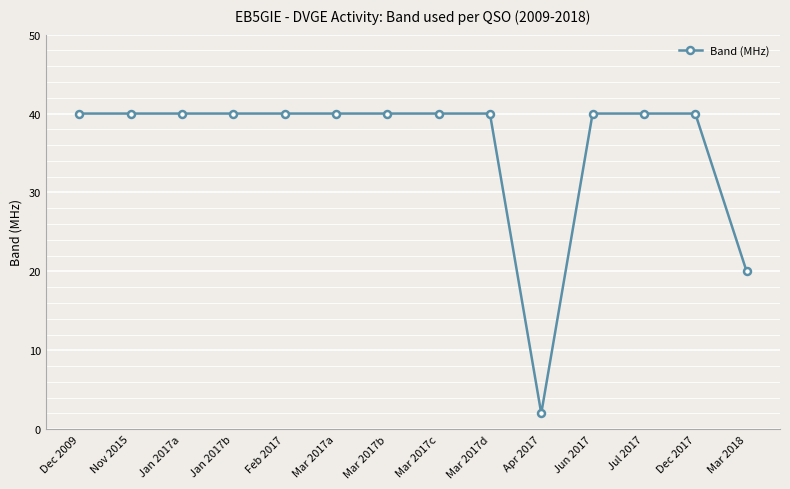

The chart shows a value of 40 at Mar 2017a. True or false?

True